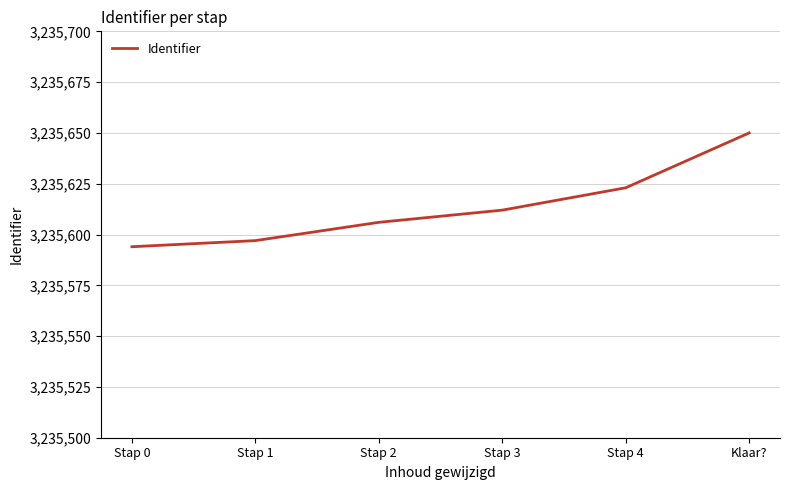

Rank the categories by value from highest to lowest.

Klaar?, Stap 4, Stap 3, Stap 2, Stap 1, Stap 0